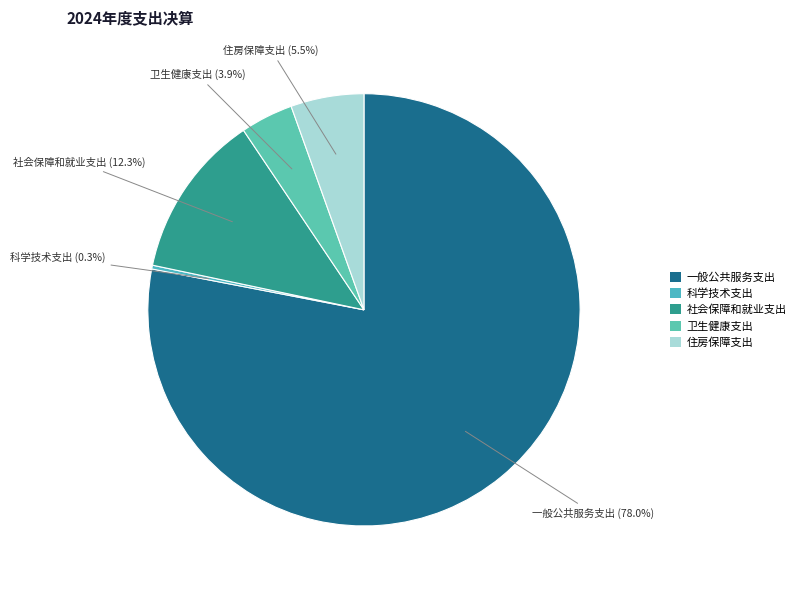

Rank the categories by value from highest to lowest.

一般公共服务支出, 社会保障和就业支出, 住房保障支出, 卫生健康支出, 科学技术支出